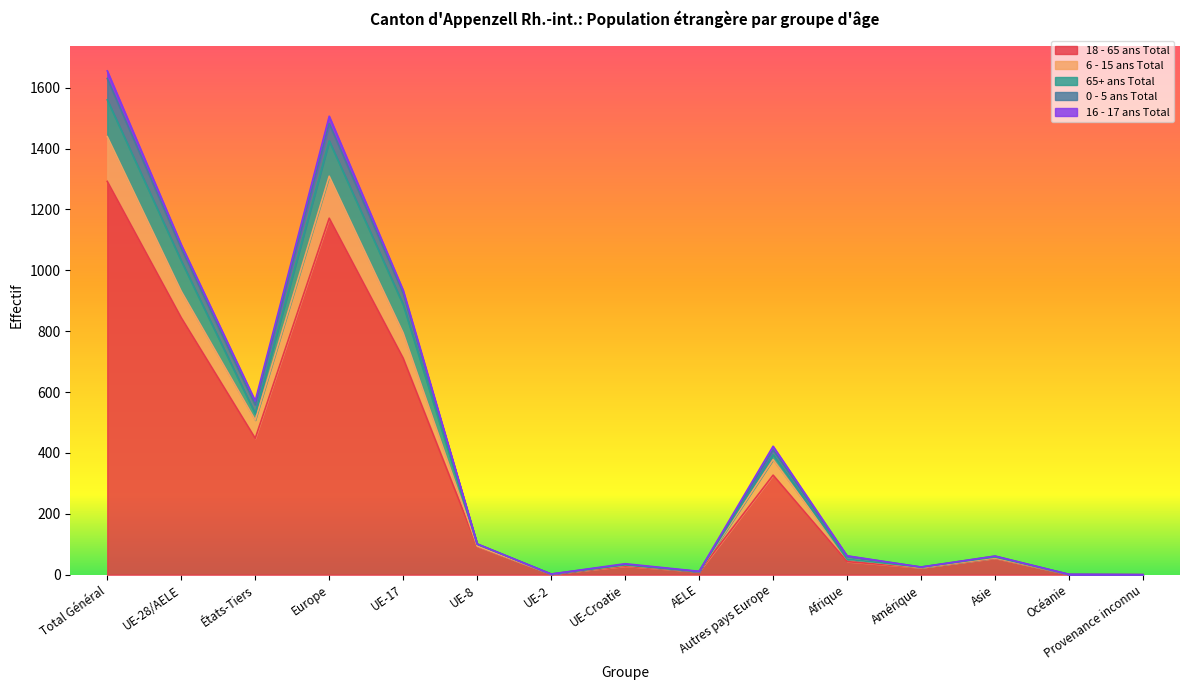

What is the sum of all 18 - 65 ans Total values?

5047